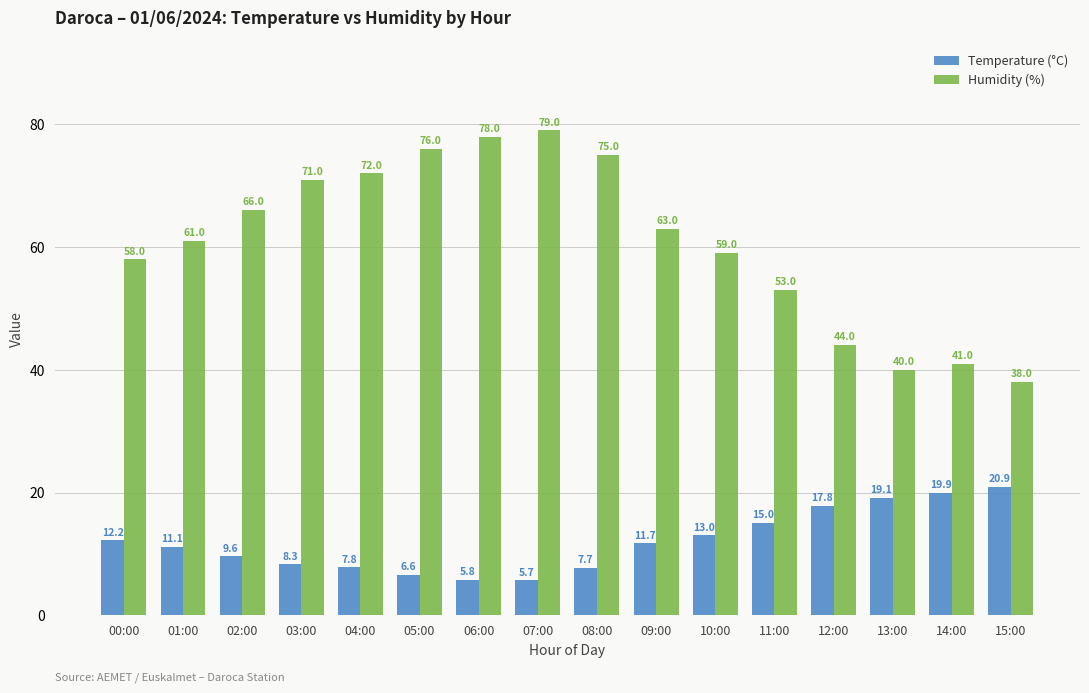

What are all the series names shown in the legend?

Temperature (°C), Humidity (%)